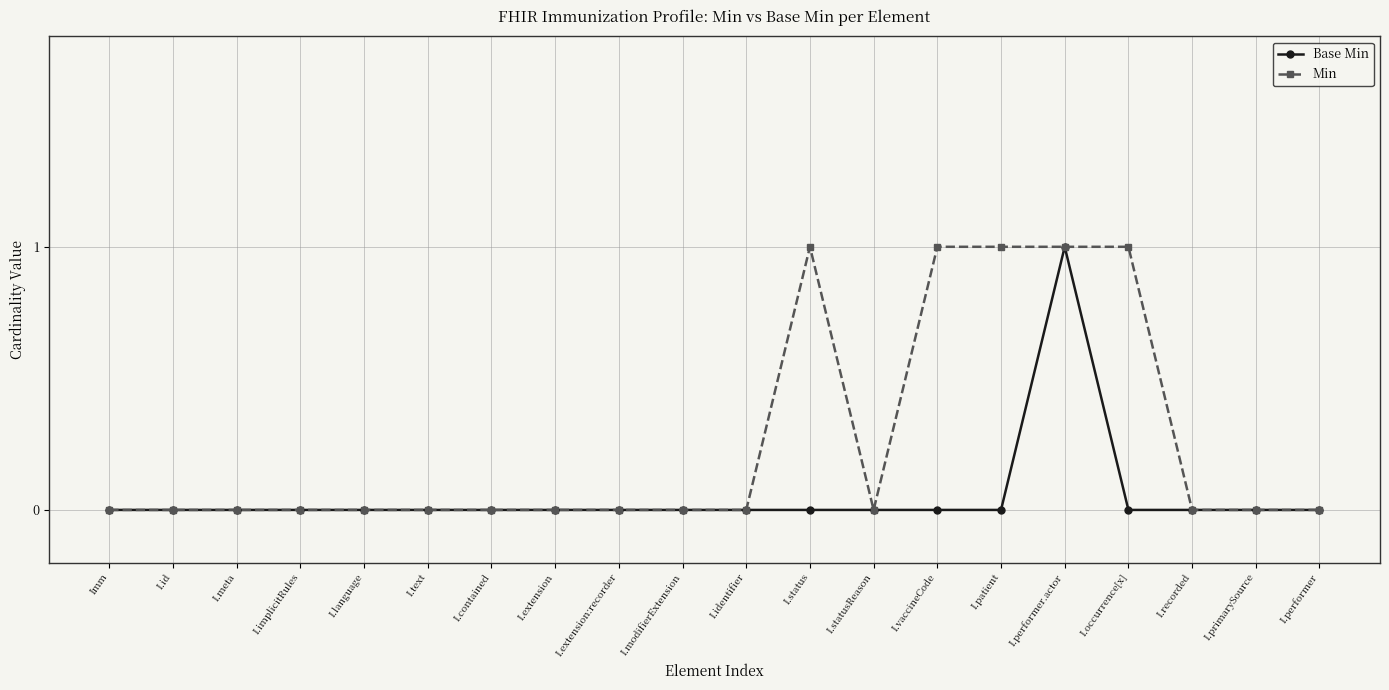

Is it true that Min equals -1 at I.text?

False